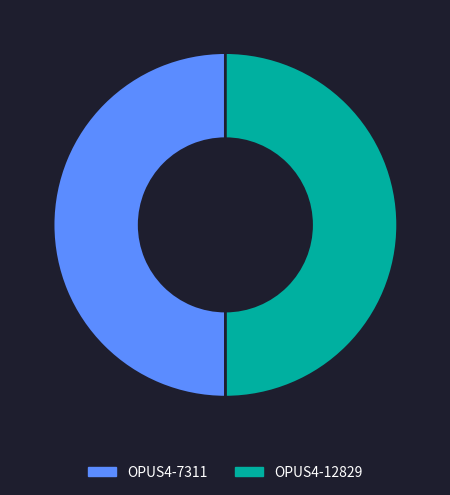

Approximately how many times larger is the value at OPUS4-7311 compared to OPUS4-12829?

1.0